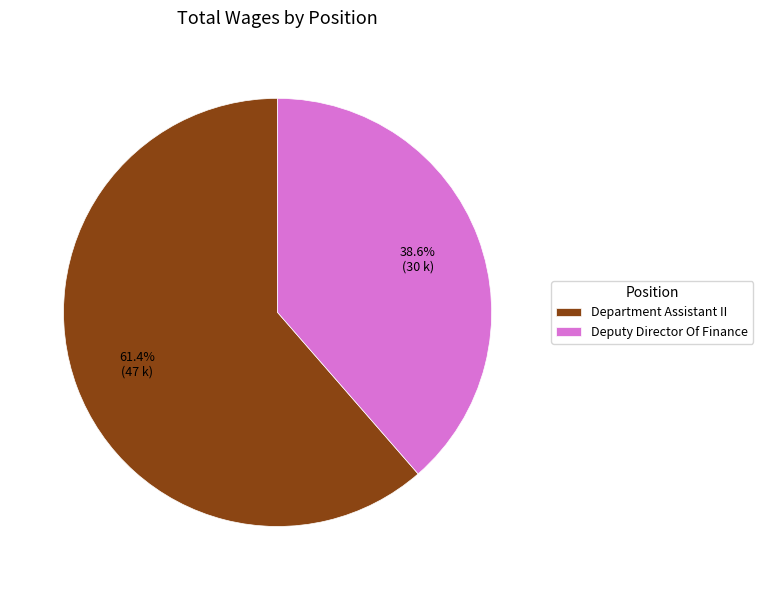

To the nearest percent, what percentage of the pie is Department Assistant II?

61%